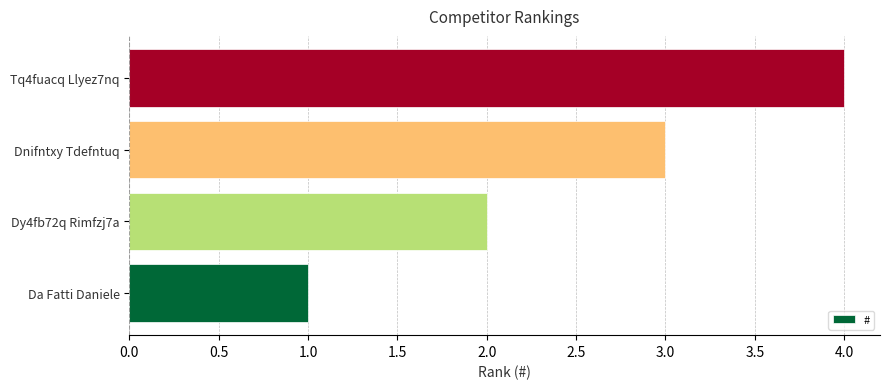

The chart shows a value of 3 at Dnifntxy Tdefntuq. True or false?

True